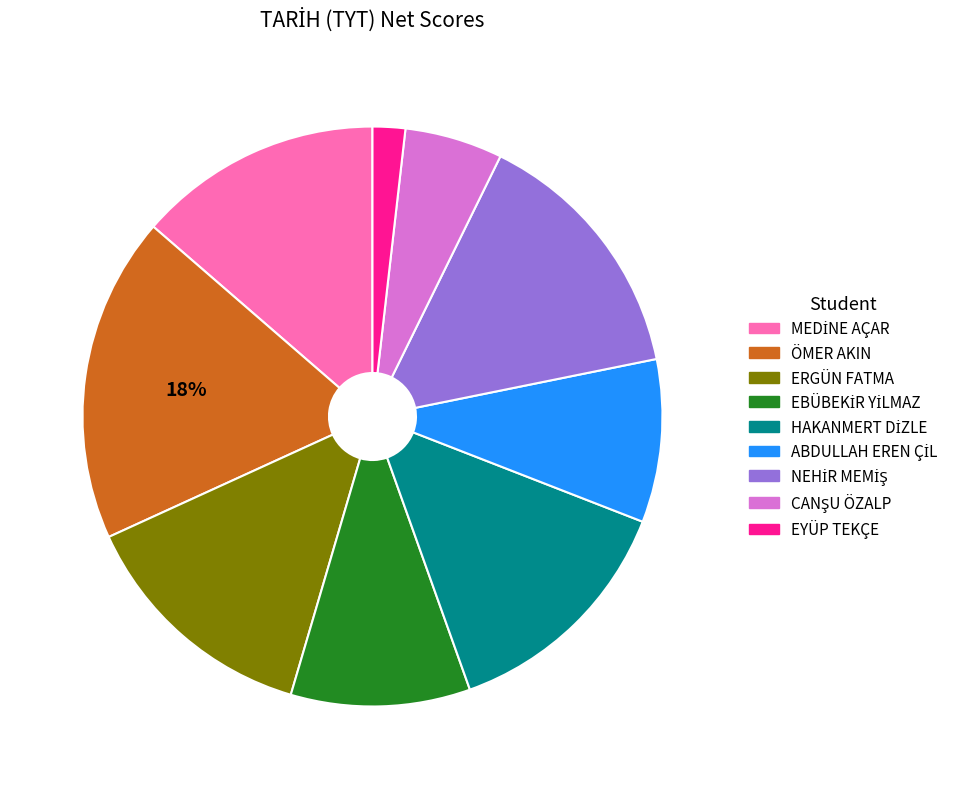

To the nearest percent, what is the difference between the largest and smallest slice percentages?

16%